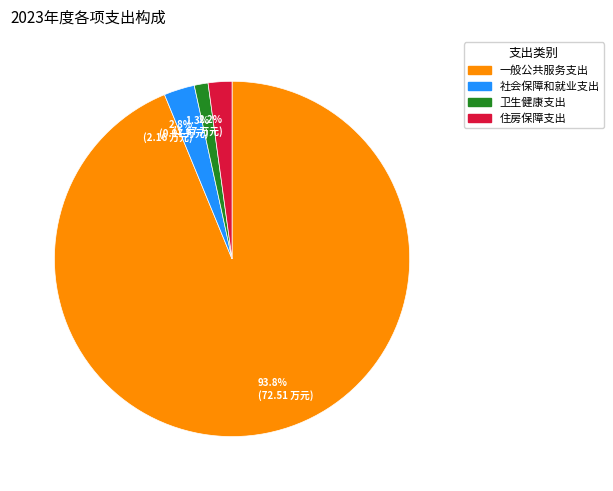

Which slice is the largest?

93.8% (72.51 万元)